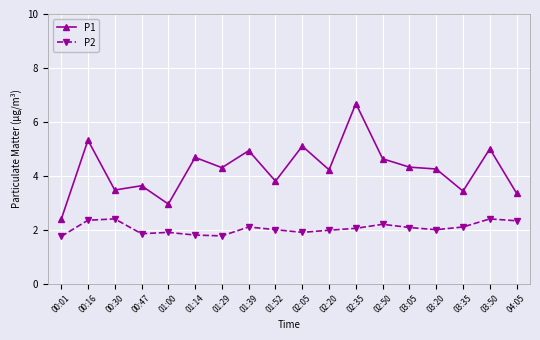

In P1, how many points are lower than both neighbors (excluding endpoints)?

6